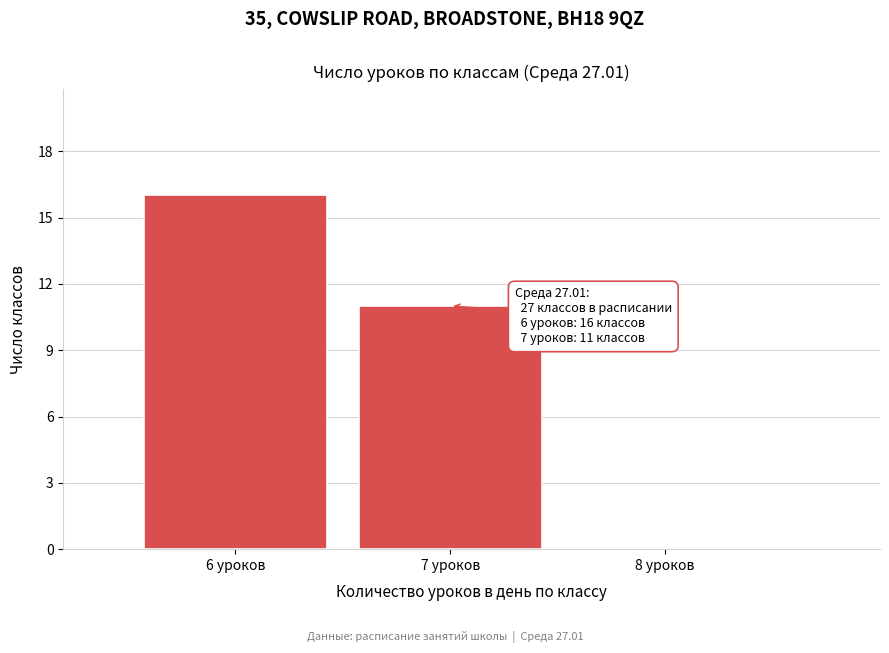

Over which range of the x-axis is the bar tallest?

5.5 to 6.5